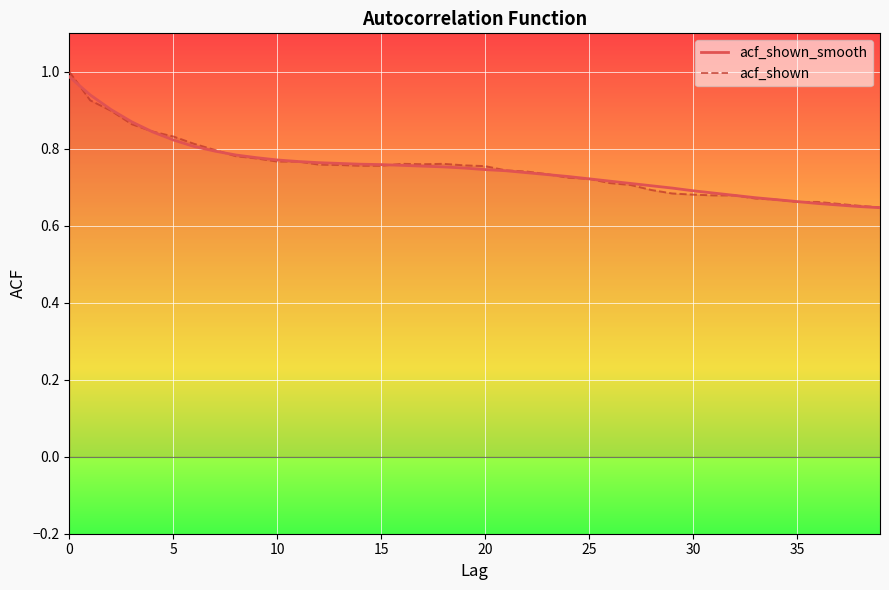

At which label is acf_shown_smooth closest to 0?

39